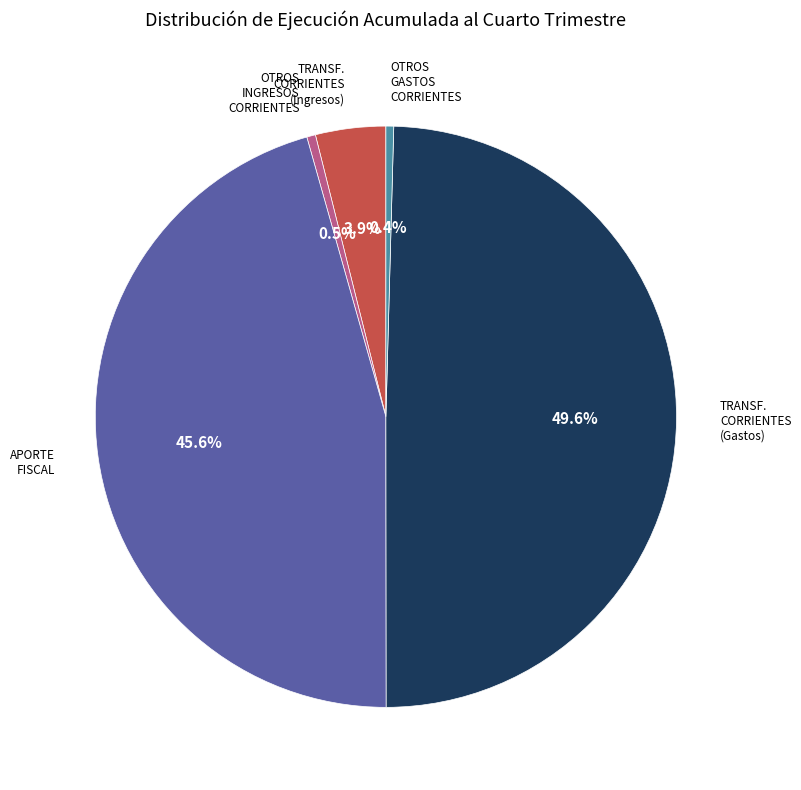

Is there any slice that represents more than half of the pie?

No